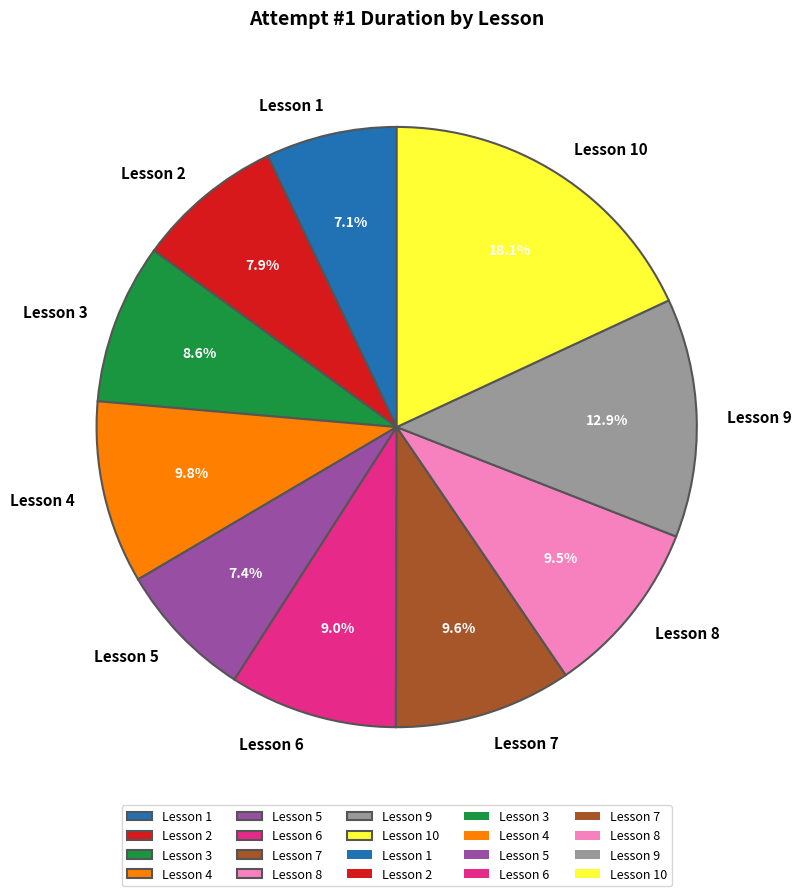

Count the number of slices in the pie.

10